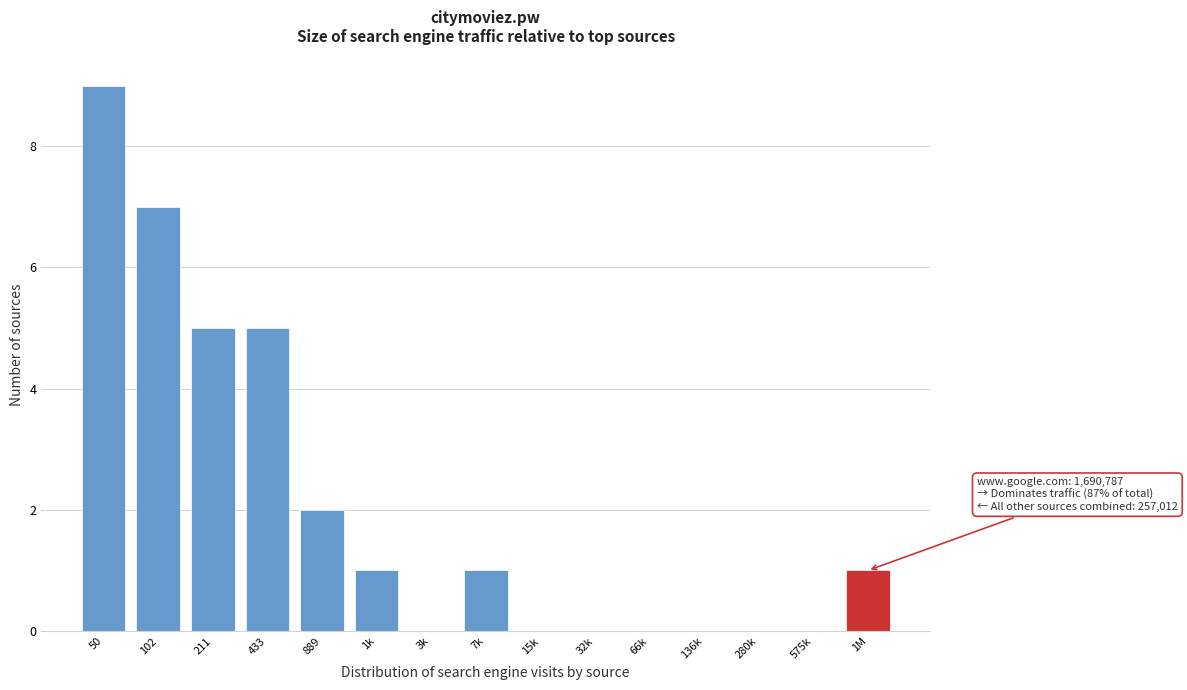

Reading left to right, transcribe all the data shown in this chart.

50=9	102=7	211=5	433=5	889=2	1k=1	3k=0	7k=1	15k=0	32k=0	66k=0	136k=0	280k=0	575k=0	1M=1